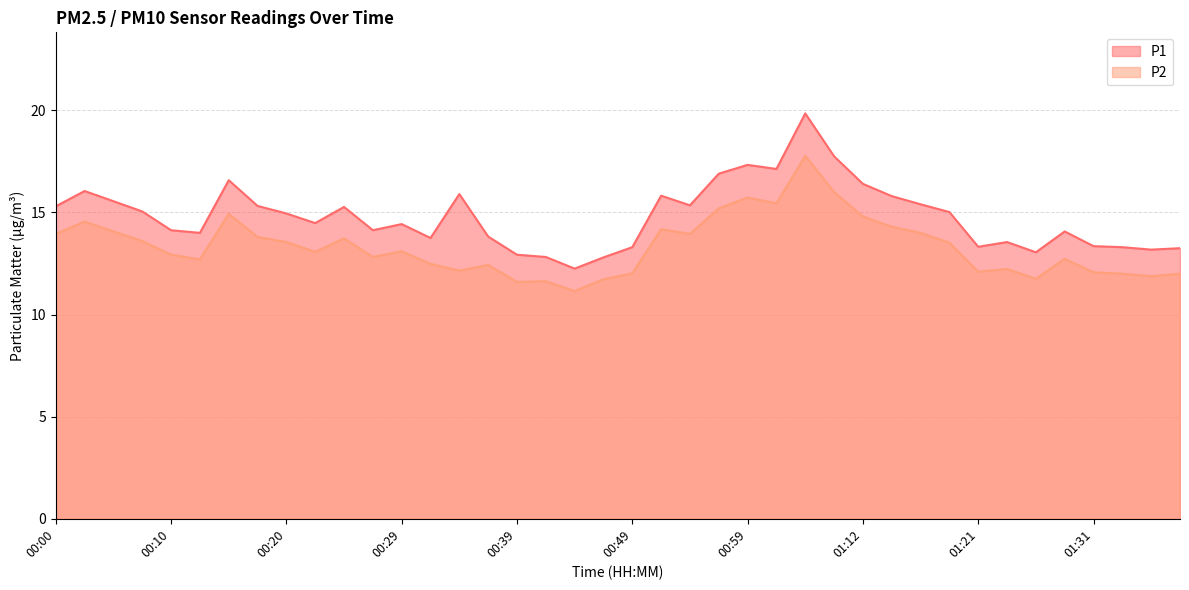

List the labels in order of P2 value, largest first.

01:04, 01:09, 00:59, 01:01, 00:57, 00:15, 01:12, 00:03, 01:14, 00:52, 00:05, 01:17, 00:00, 00:54, 00:17, 00:25, 00:08, 00:20, 01:19, 00:29, 00:22, 00:10, 00:27, 01:29, 00:12, 00:32, 00:37, 01:24, 00:34, 01:21, 01:31, 00:49, 01:34, 01:39, 01:36, 01:26, 00:47, 00:42, 00:39, 00:44